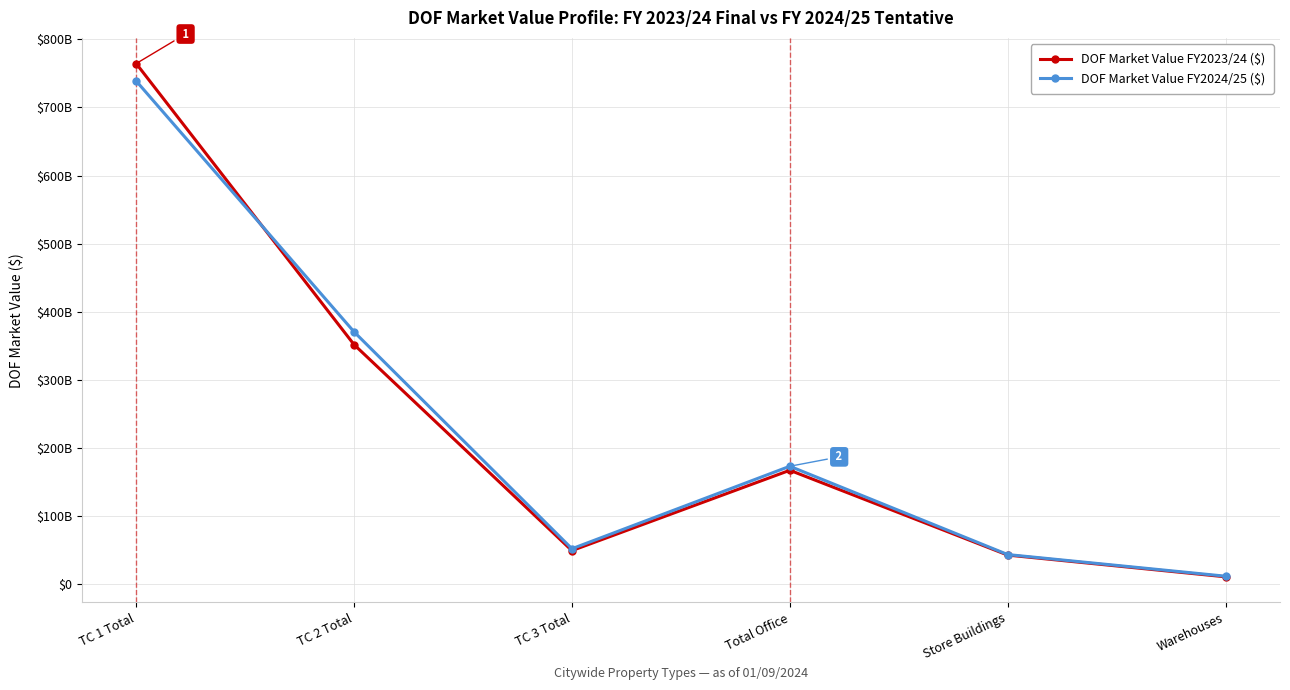

Reading right to left, extract all data points from this chart.

DOF Market Value FY2023/24 ($): Warehouses=10658658318	Store Buildings=42588985160	Total Office=167130032875	TC 3 Total=49168736338	TC 2 Total=351646849045	TC 1 Total=764441356029
DOF Market Value FY2024/25 ($): Warehouses=11577626105	Store Buildings=43361952358	Total Office=173026806094	TC 3 Total=51901763927	TC 2 Total=370419914065	TC 1 Total=738793685723